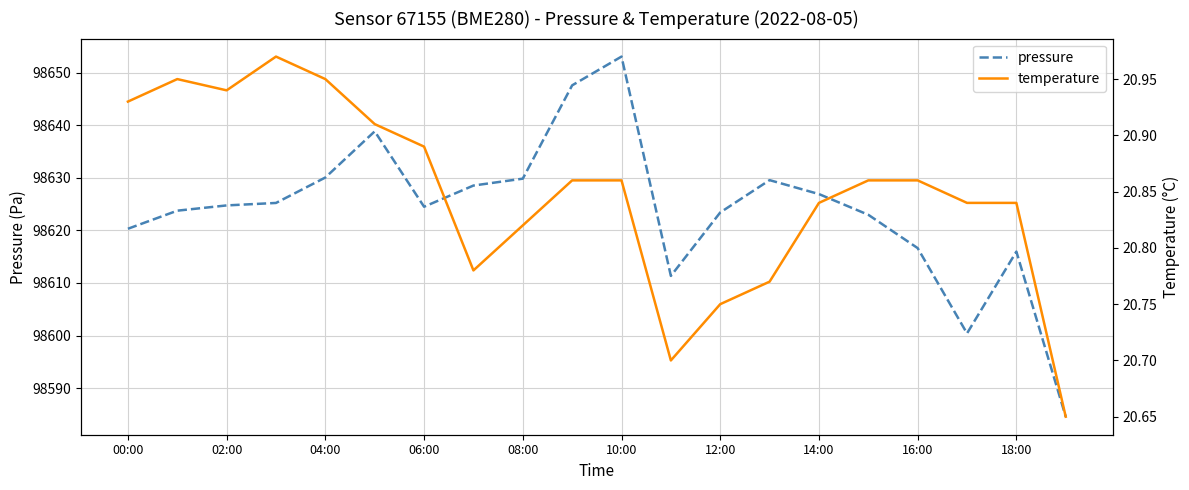

How many series are shown in this chart?

2